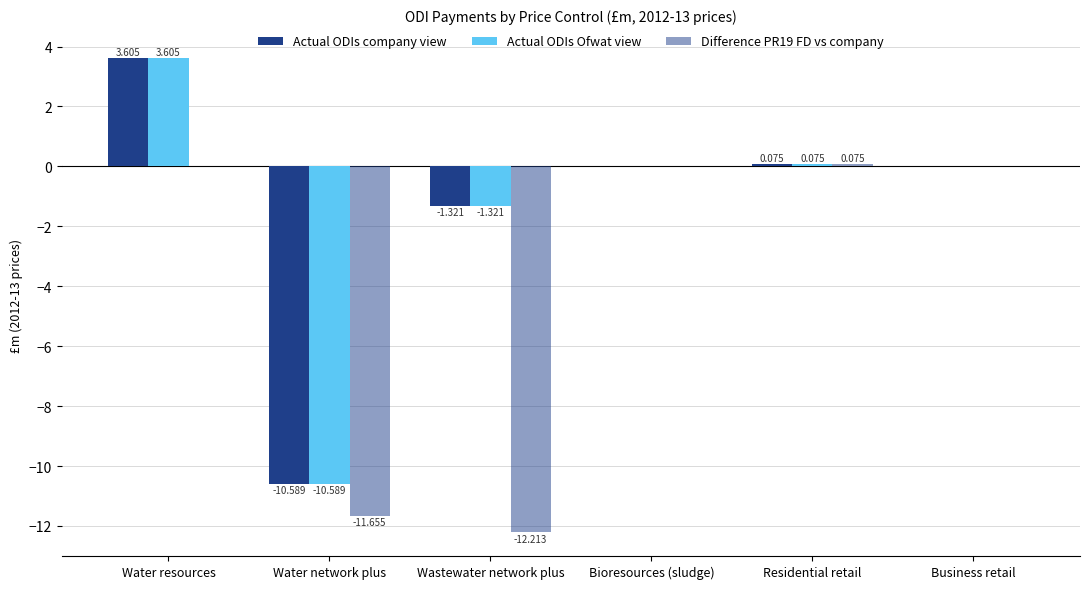

How many distinct data groups are displayed?

3